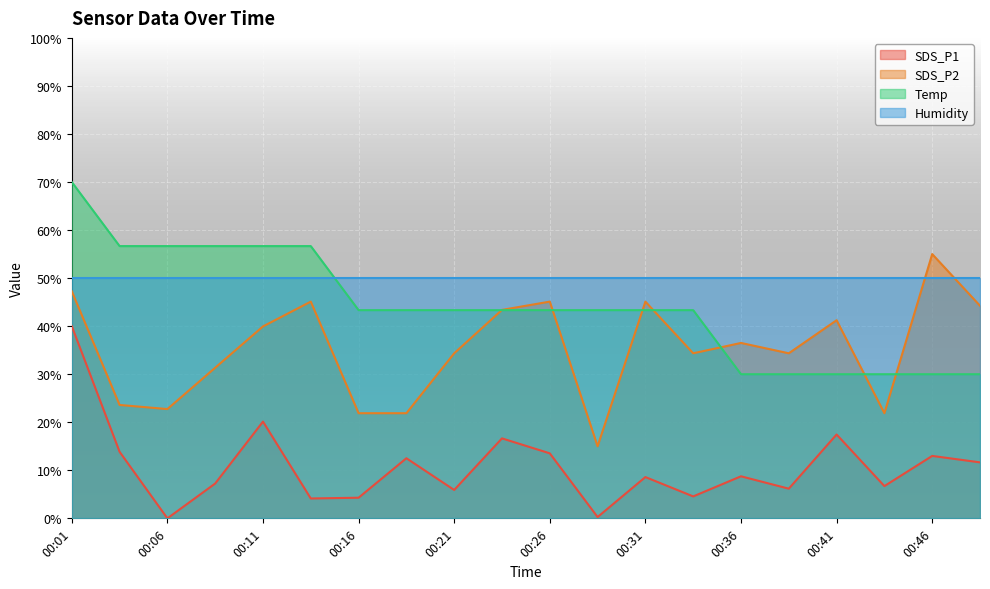

What is the maximum value shown in the chart?

70.0